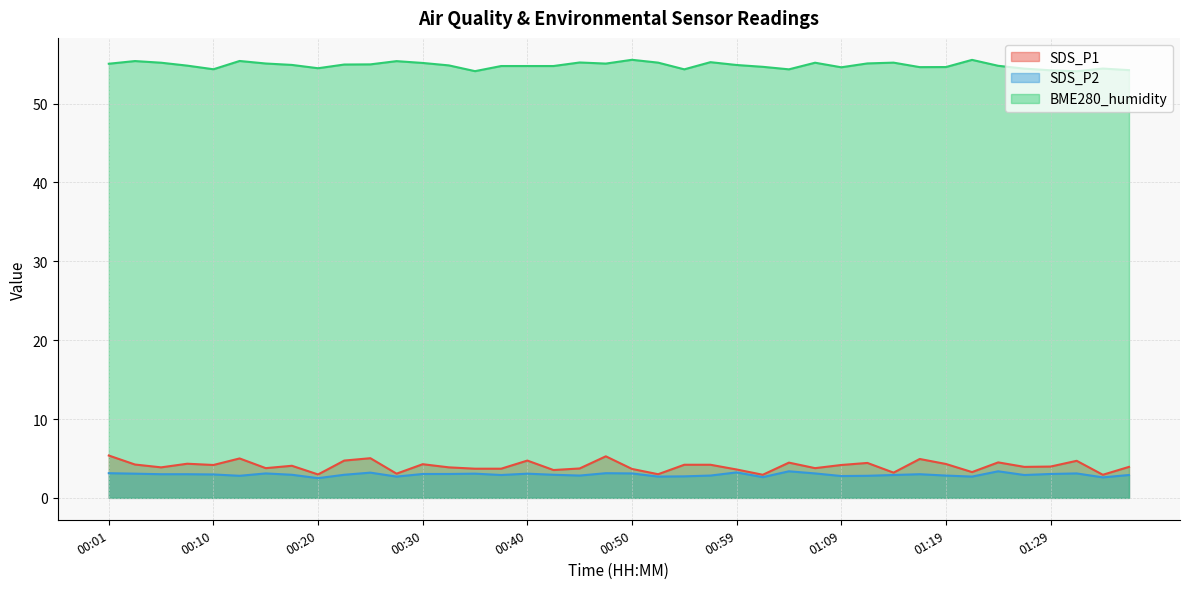

What is the difference between the highest and lowest values at 00:52?

52.5